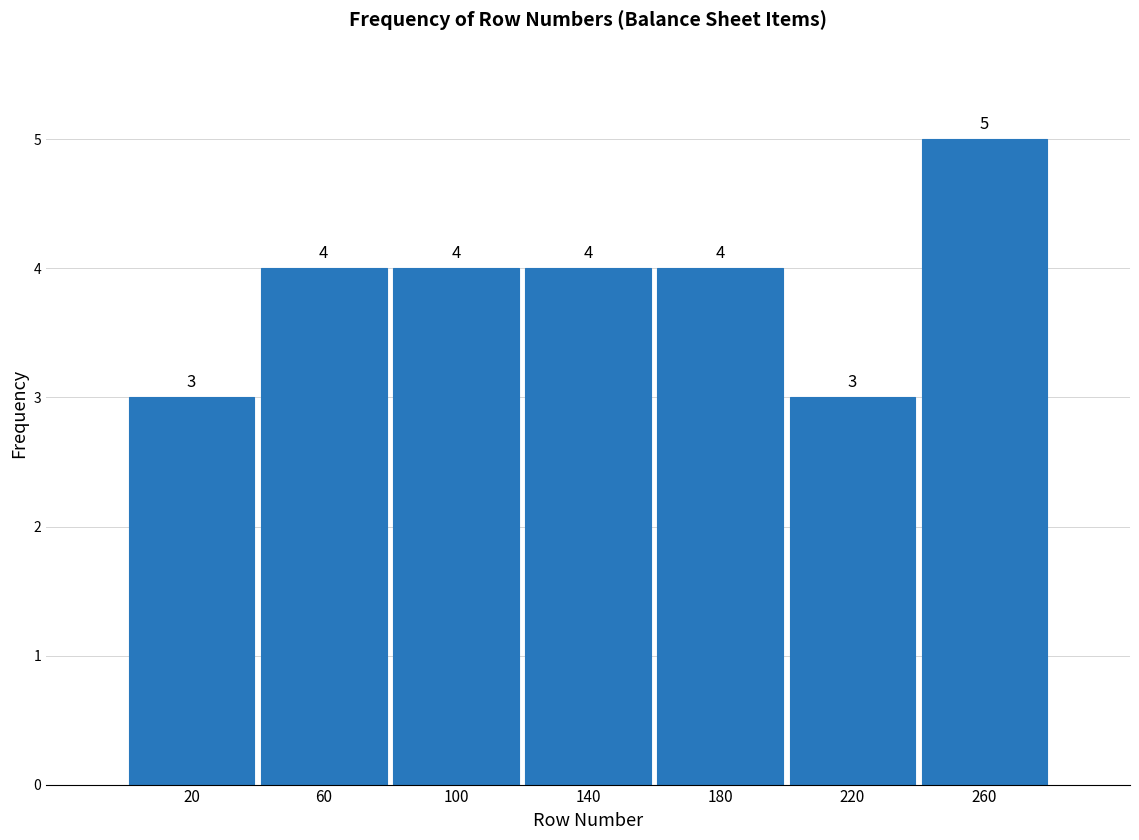

Reading left to right, transcribe this chart: for each bar, give the range it covers on the x-axis and its height.

0 to 40: 3
40 to 80: 4
80 to 120: 4
120 to 160: 4
160 to 200: 4
200 to 240: 3
240 to 280: 5